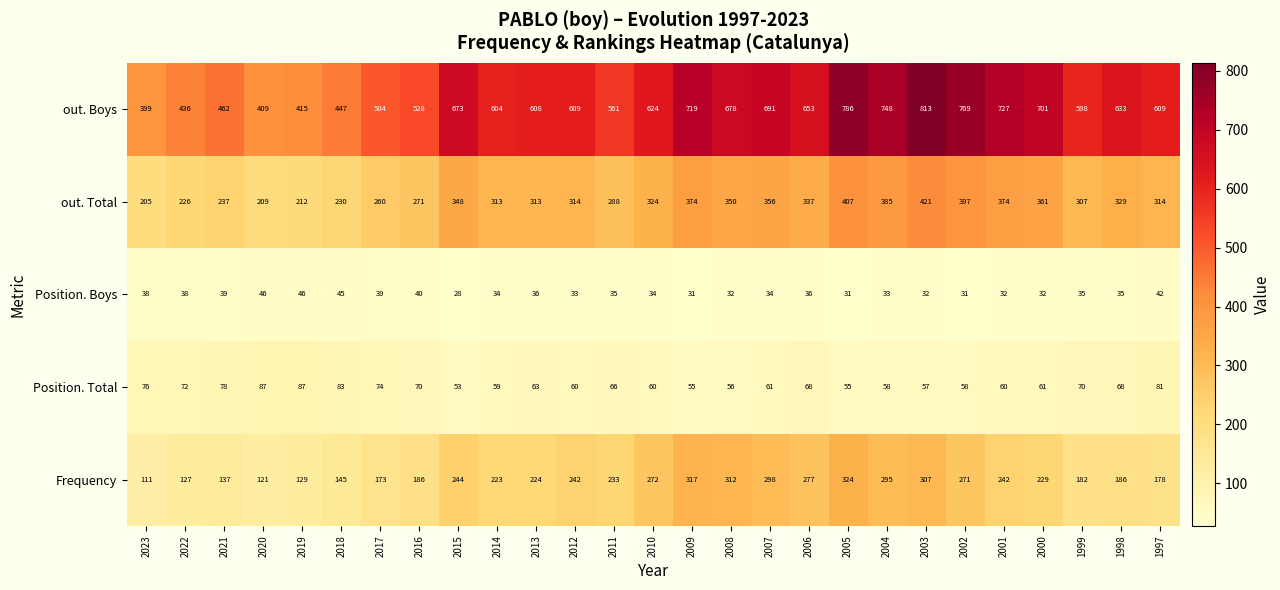

At which category is the sum across all series the highest?

2003